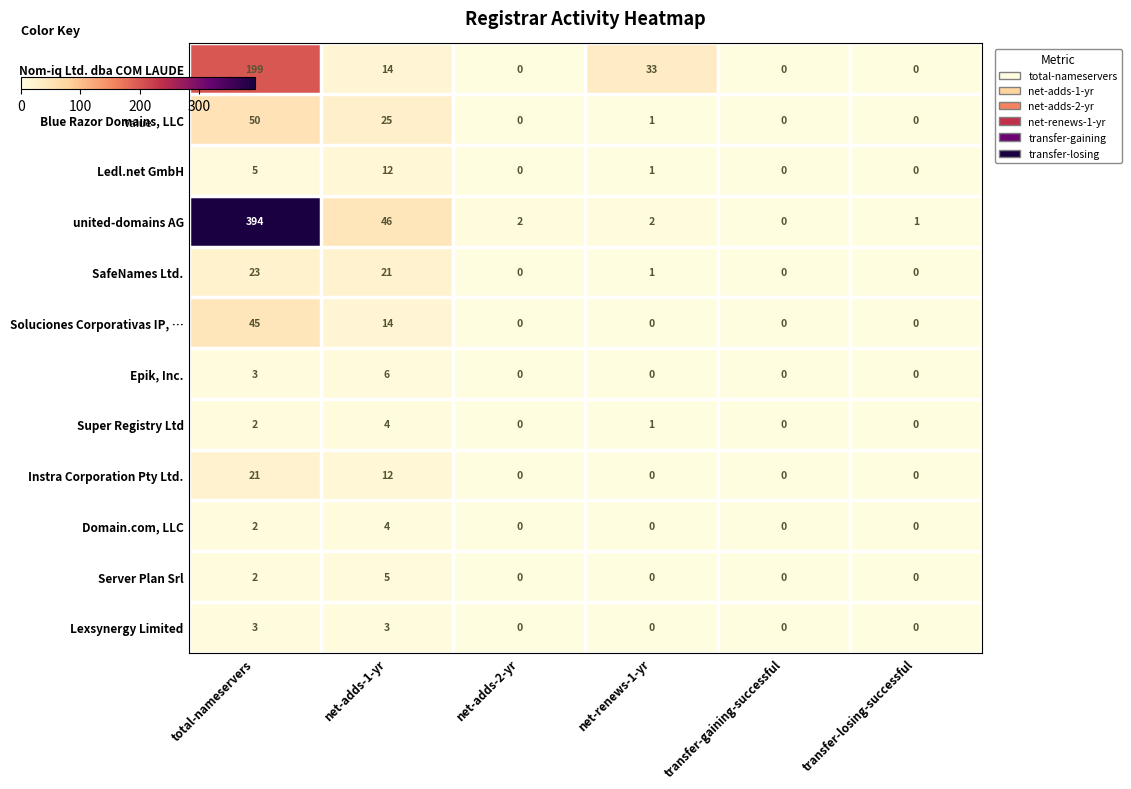

What is the maximum value shown in the chart?

394